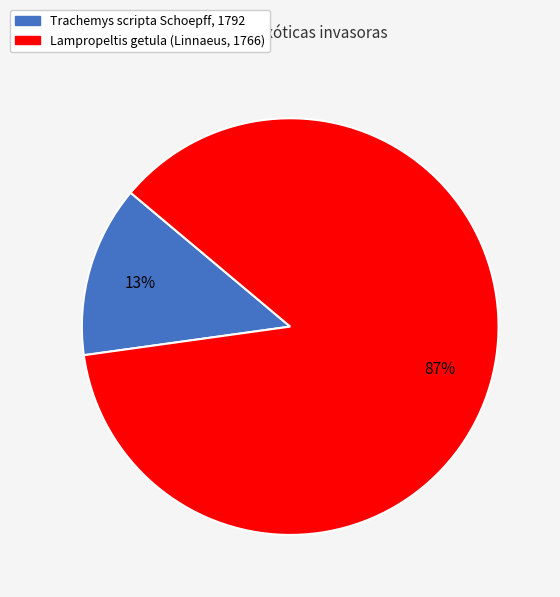

What percentage is the Lampropeltis getula (Linnaeus, 1766) slice, to the nearest percent?

87%